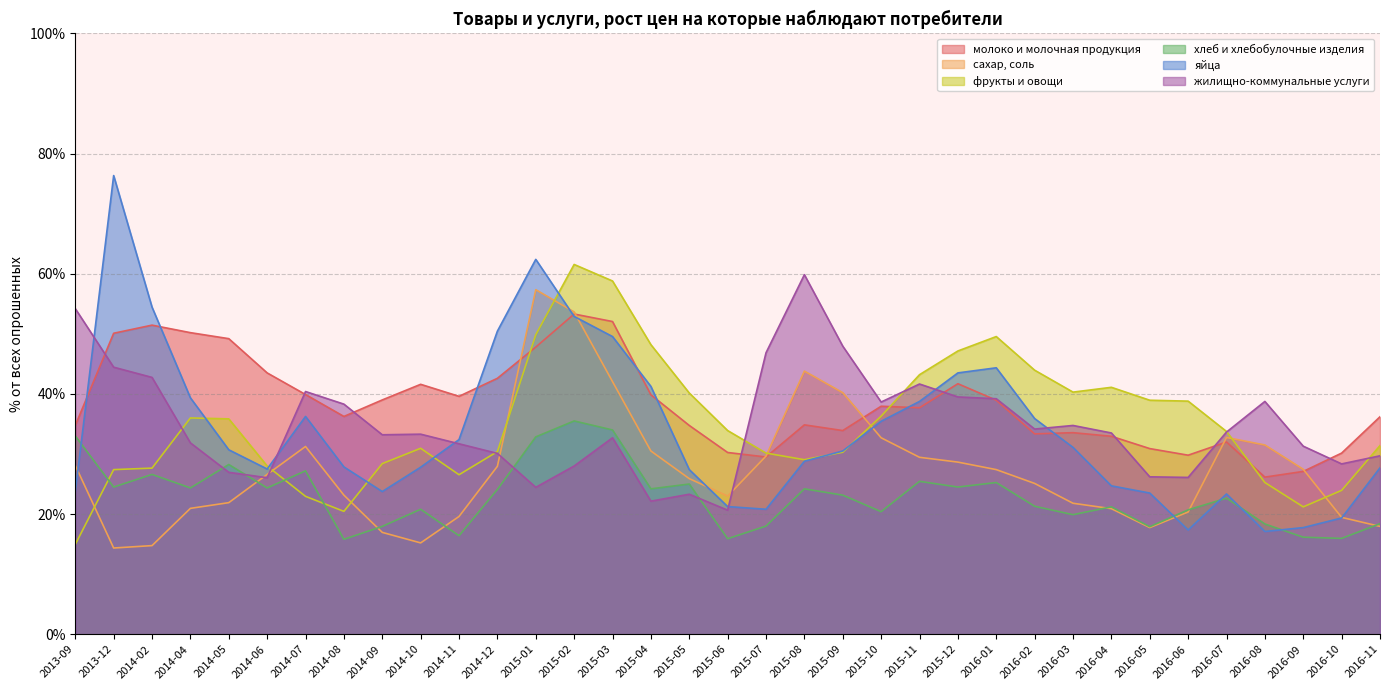

True or false: хлеб и хлебобулочные изделия has a value of 9.6 at 2015-05.

False